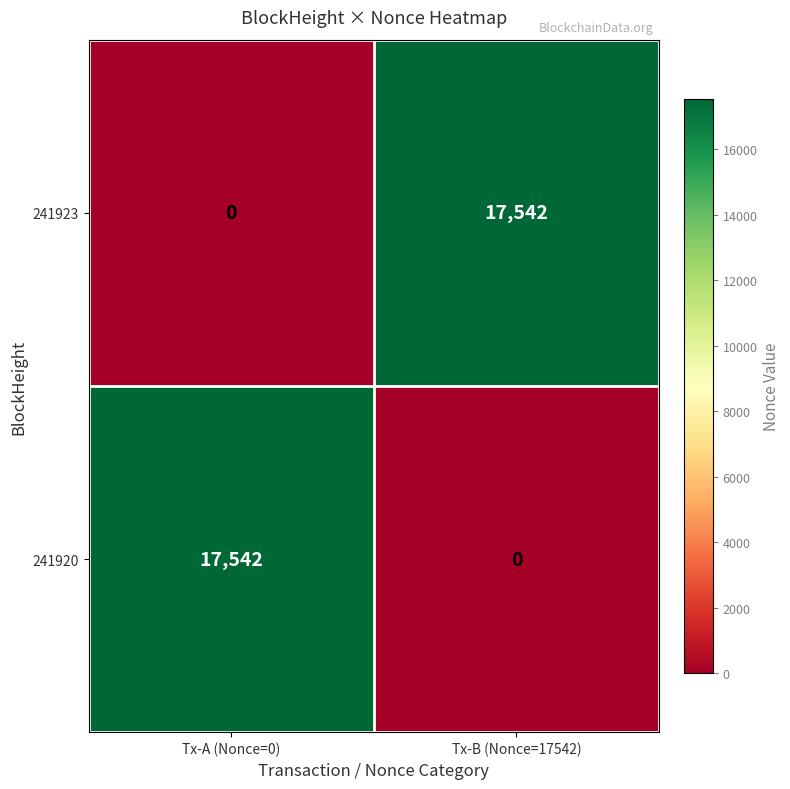

The value of 241920 at Tx-A (Nonce=0) is 22955. True or false?

False